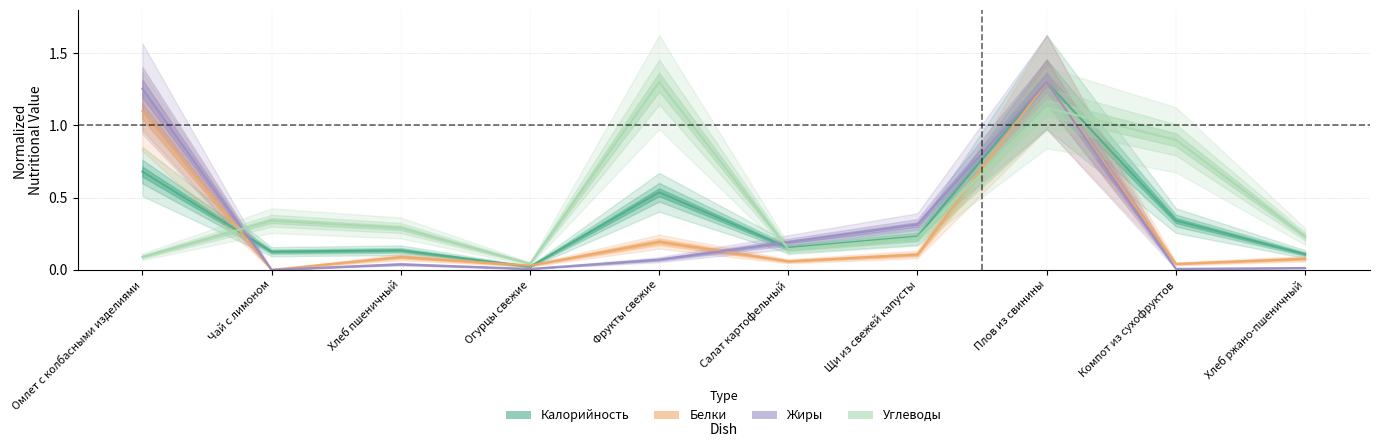

What is the approximate value of Жиры at Плов из свинины?

1.3